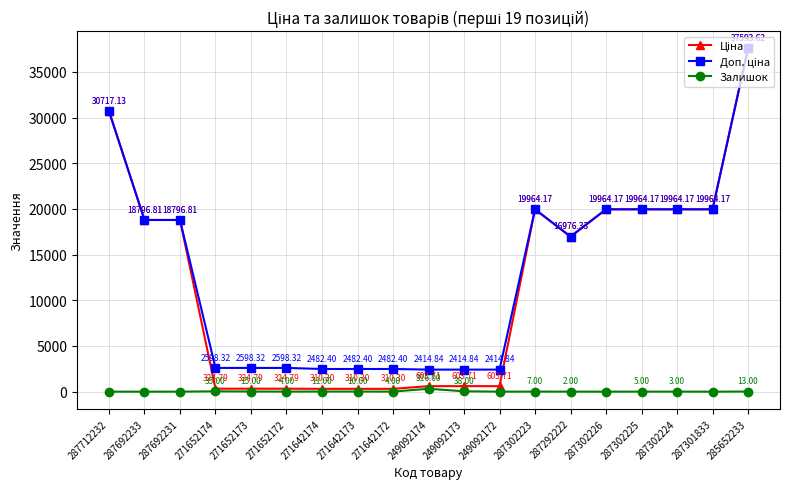

In Залишок, how many points are higher than both neighbors (excluding endpoints)?

5